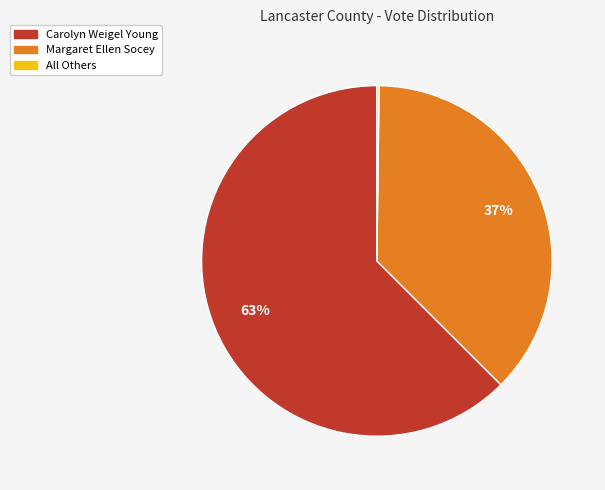

To the nearest percent, what portion does Margaret Ellen Socey represent?

37%